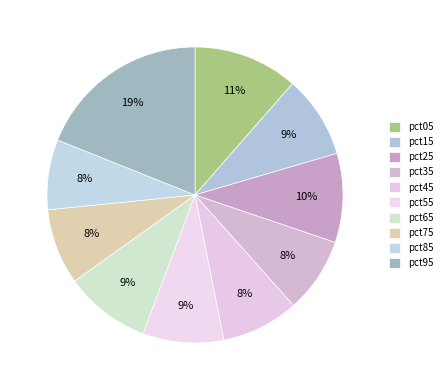

What percentage do pct35 and pct15 together represent?

17.2%